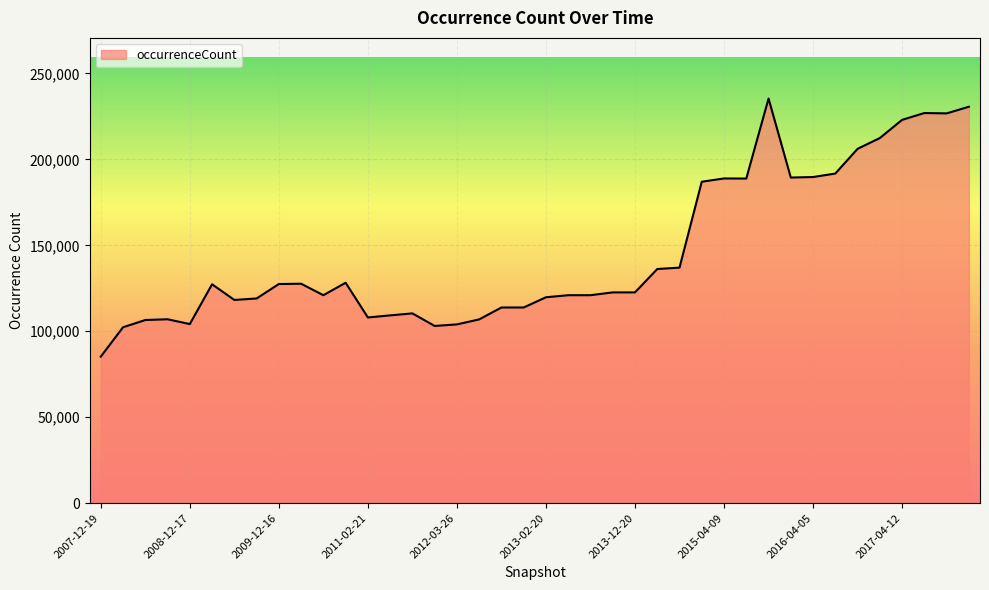

What is the sum of all values?

5821495